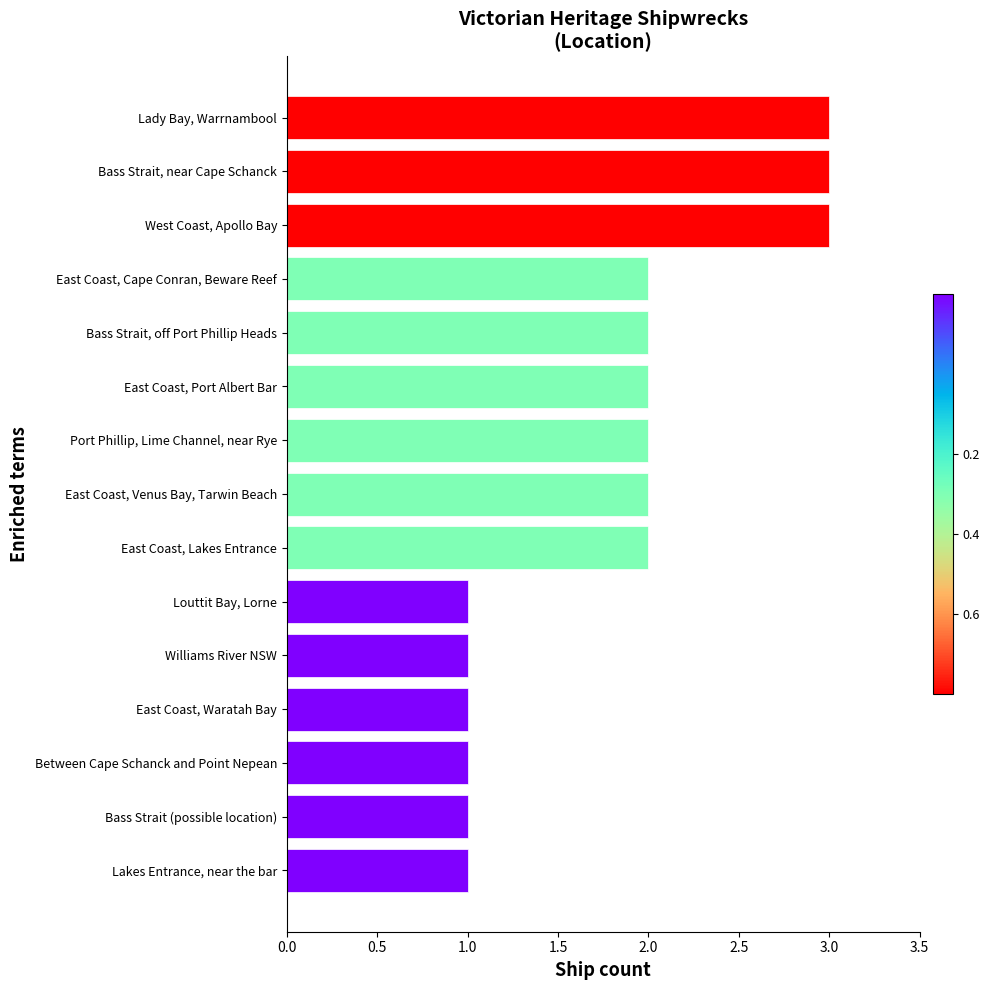

What is the ratio of the value at Lady Bay, Warrnambool to the value at Bass Strait (possible location)?

3.0